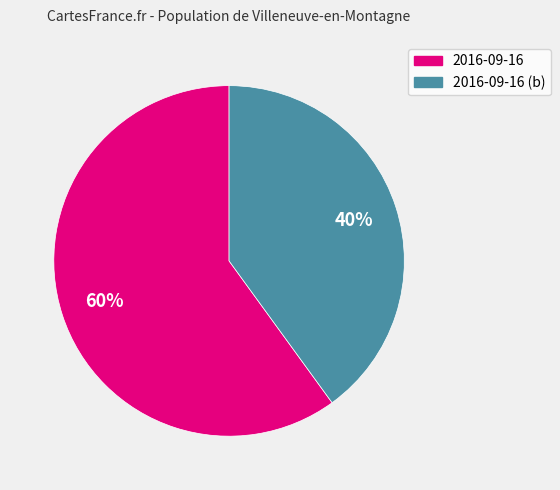

To the nearest percent, what is the difference between the largest and smallest slice percentages?

20%